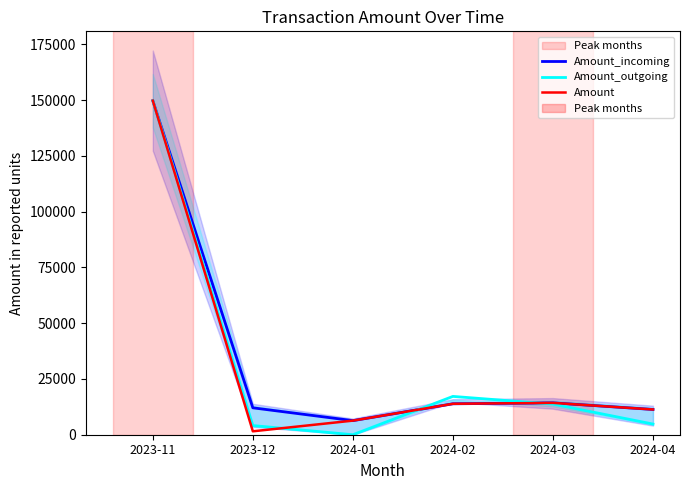

Where does the Amount_incoming series first go above 13863?

2023-11